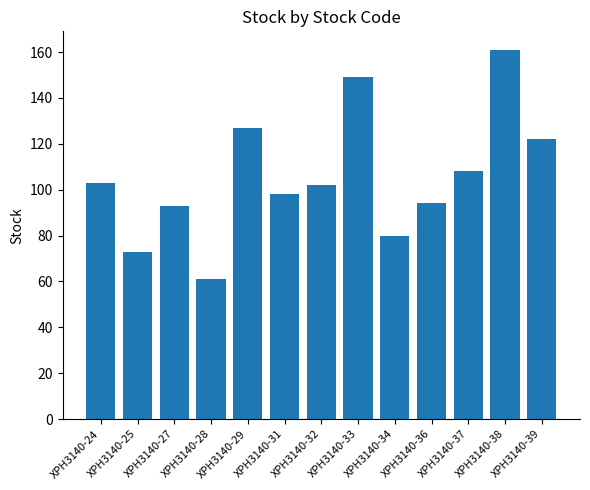

The chart shows a value of 61 at XPH3140-33. True or false?

False